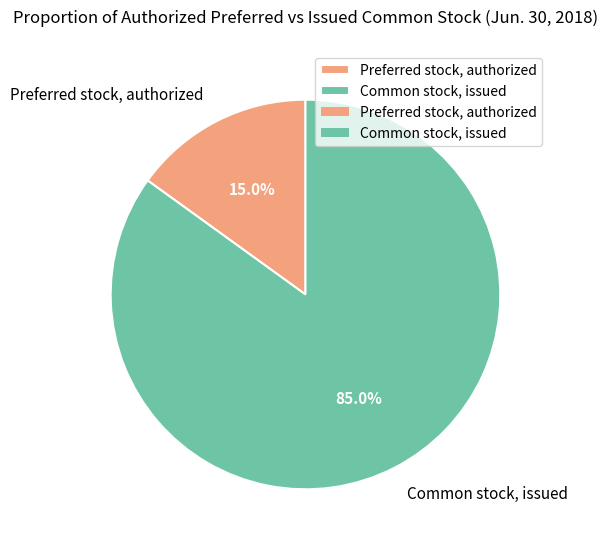

True or false: Common stock, issued accounts for 73% of the total.

False